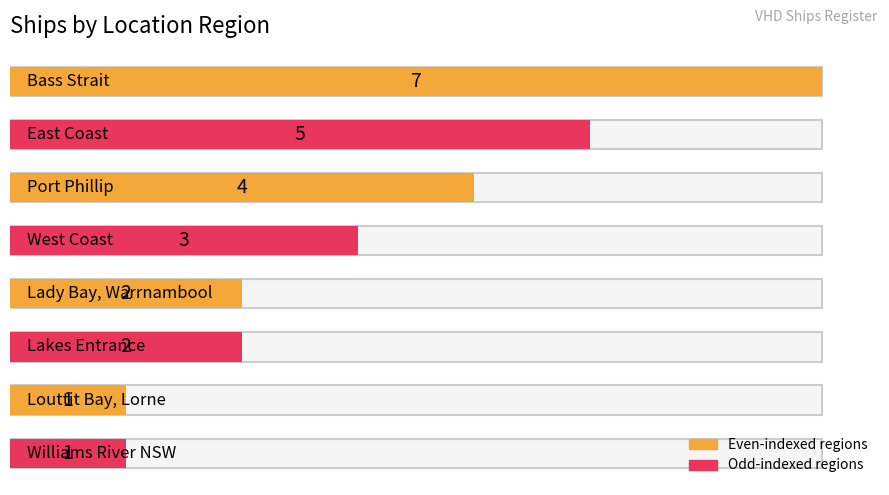

The value at Louttit Bay, Lorne is 1. True or false?

True